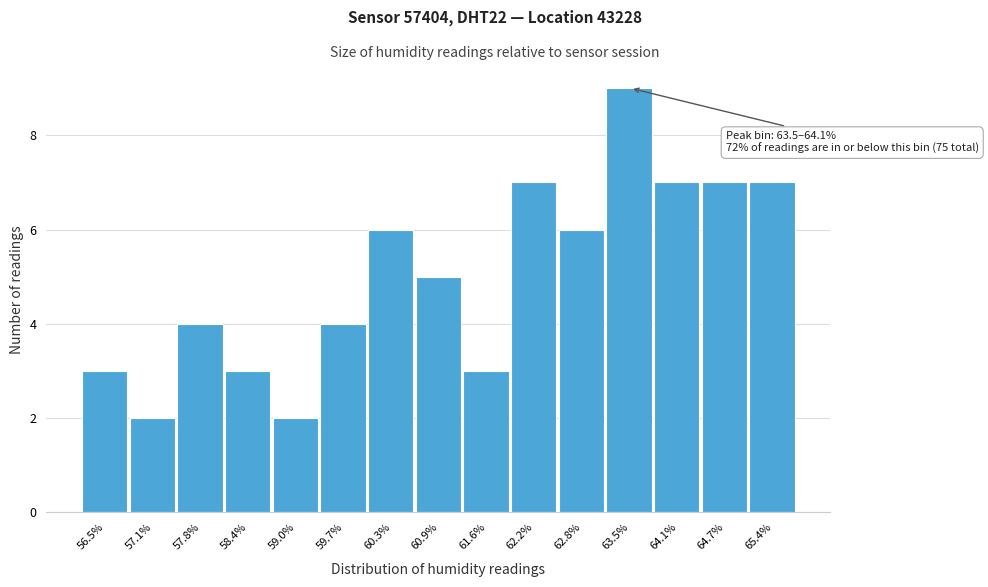

Reading left to right, transcribe all the data shown in this chart.

56.5%=3	57.1%=2	57.8%=4	58.4%=3	59.0%=2	59.7%=4	60.3%=6	60.9%=5	61.6%=3	62.2%=7	62.8%=6	63.5%=9	64.1%=7	64.7%=7	65.4%=7